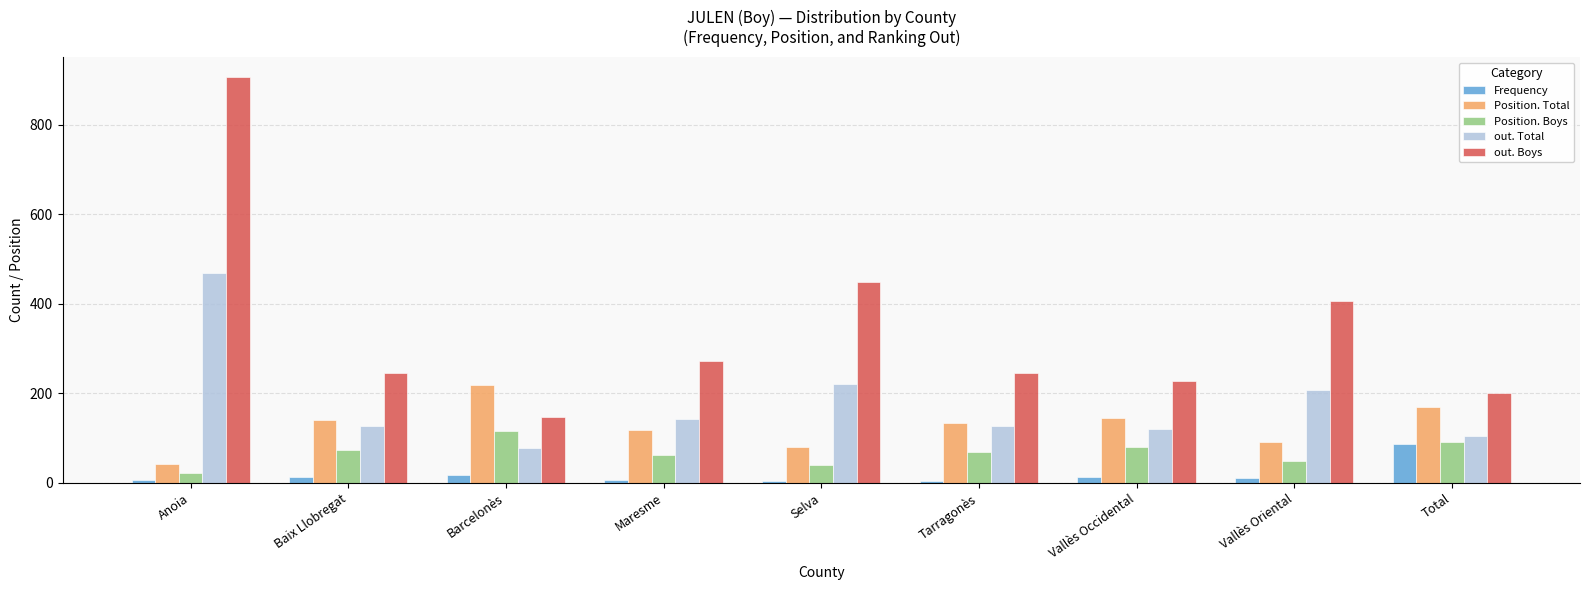

Which series has the widest spread of values?

out. Boys